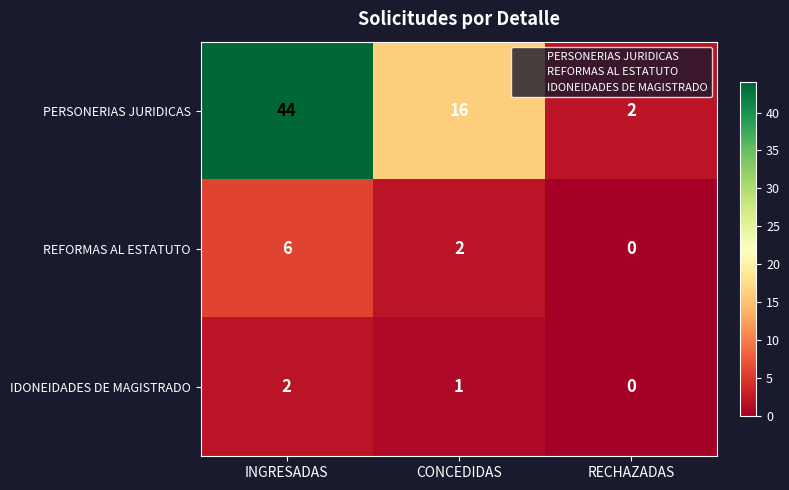

At which label does IDONEIDADES DE MAGISTRADO first exceed 1?

INGRESADAS